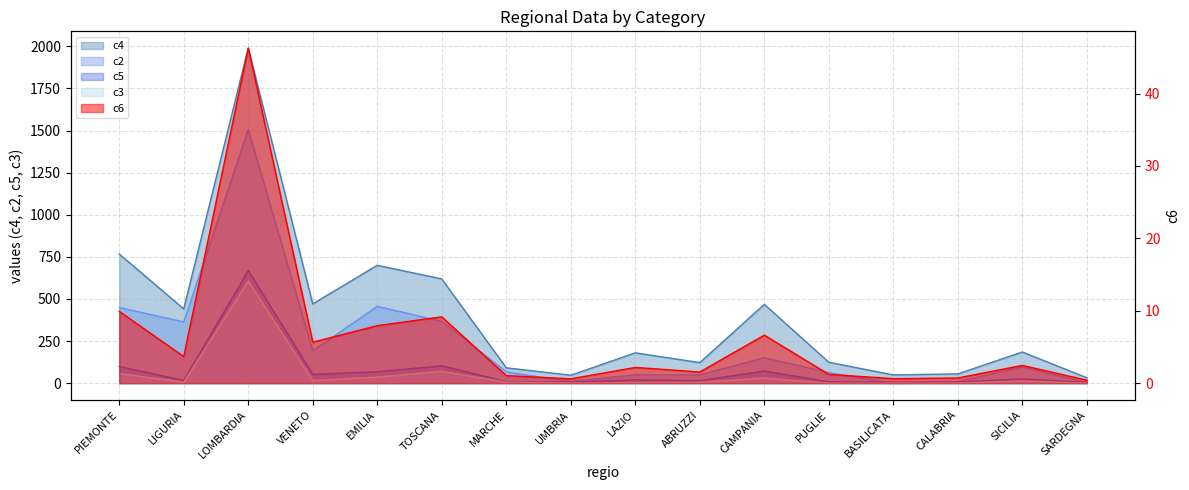

Is the value of c2 at PIEMONTE greater than the value of c5 at ABRUZZI?

Yes